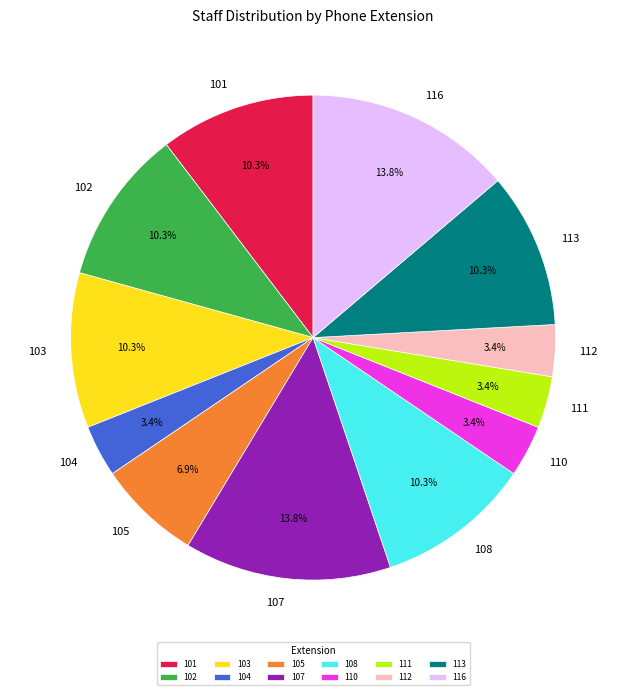

Is it true that 116 is 19% of the pie?

False